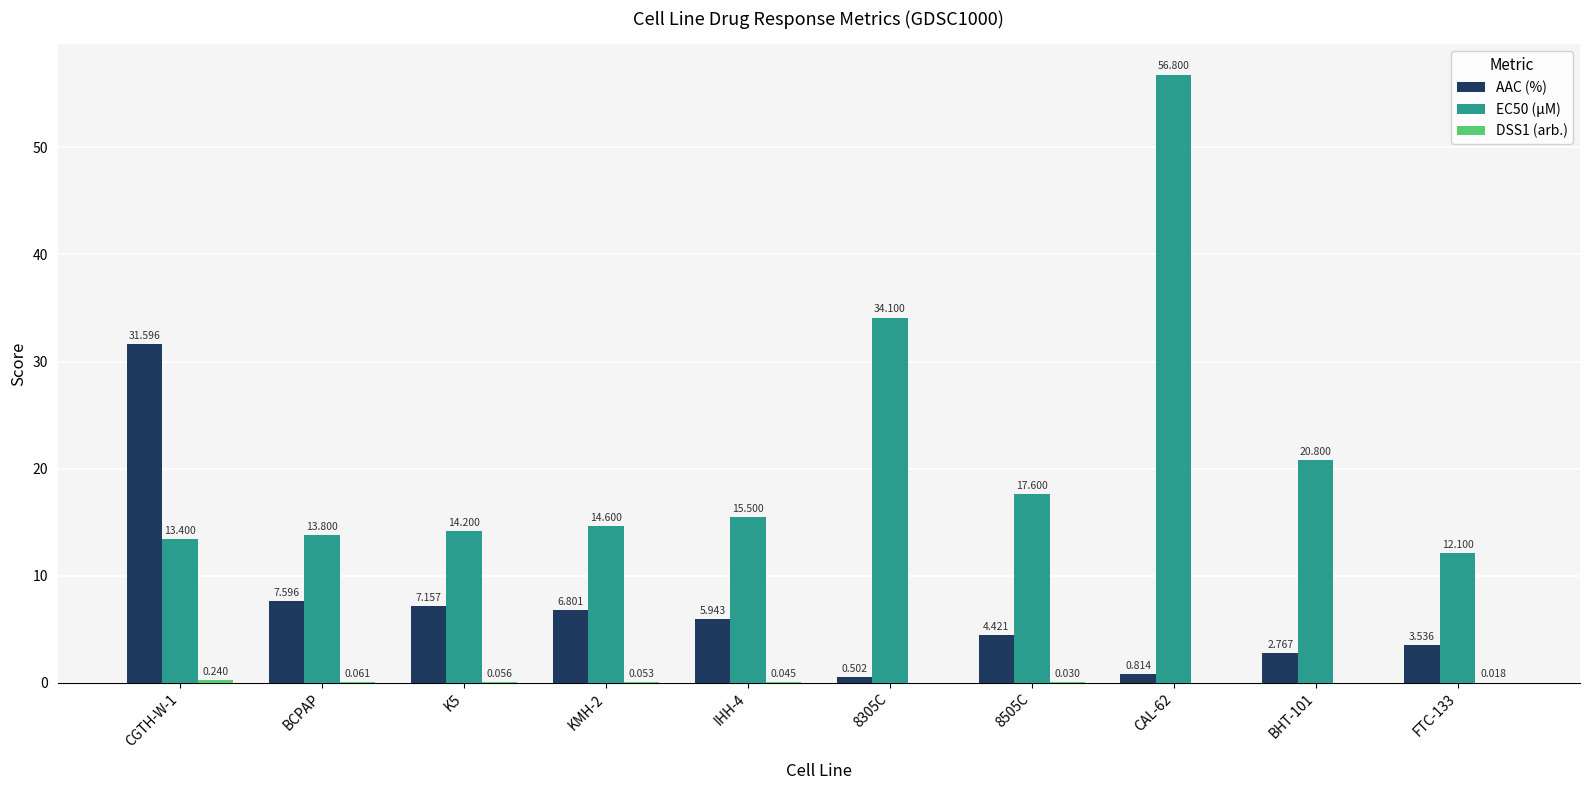

At which label is AAC (%) closest to 16?

BCPAP